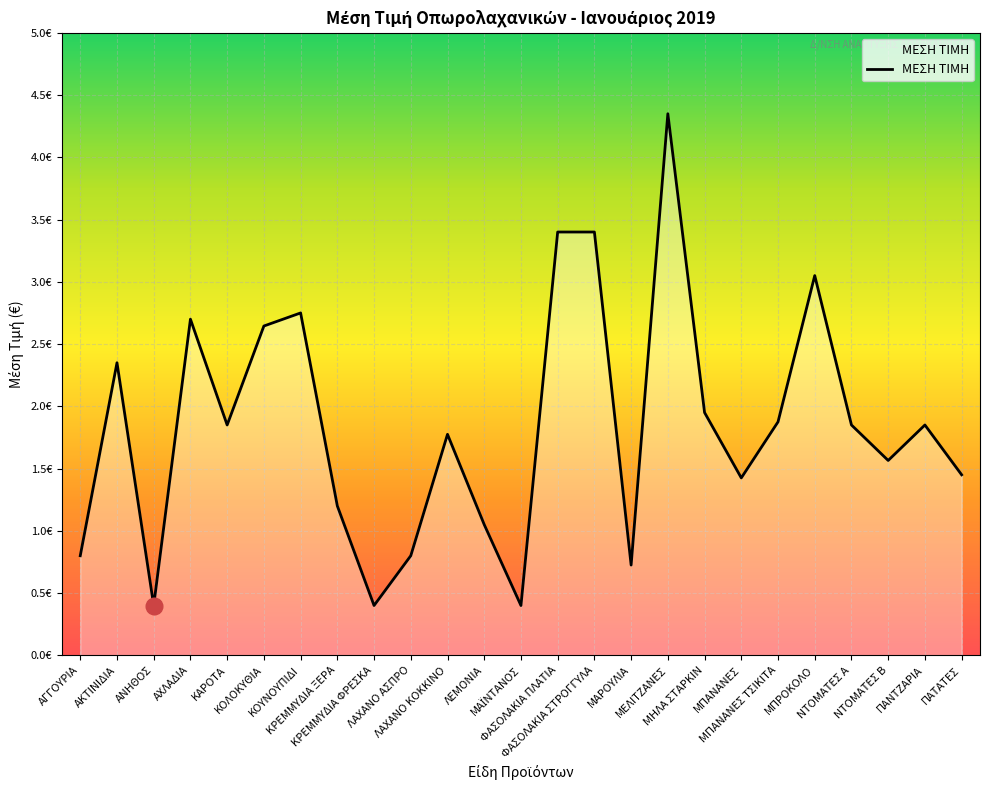

Is this an area chart (filled region under the line)?

Yes